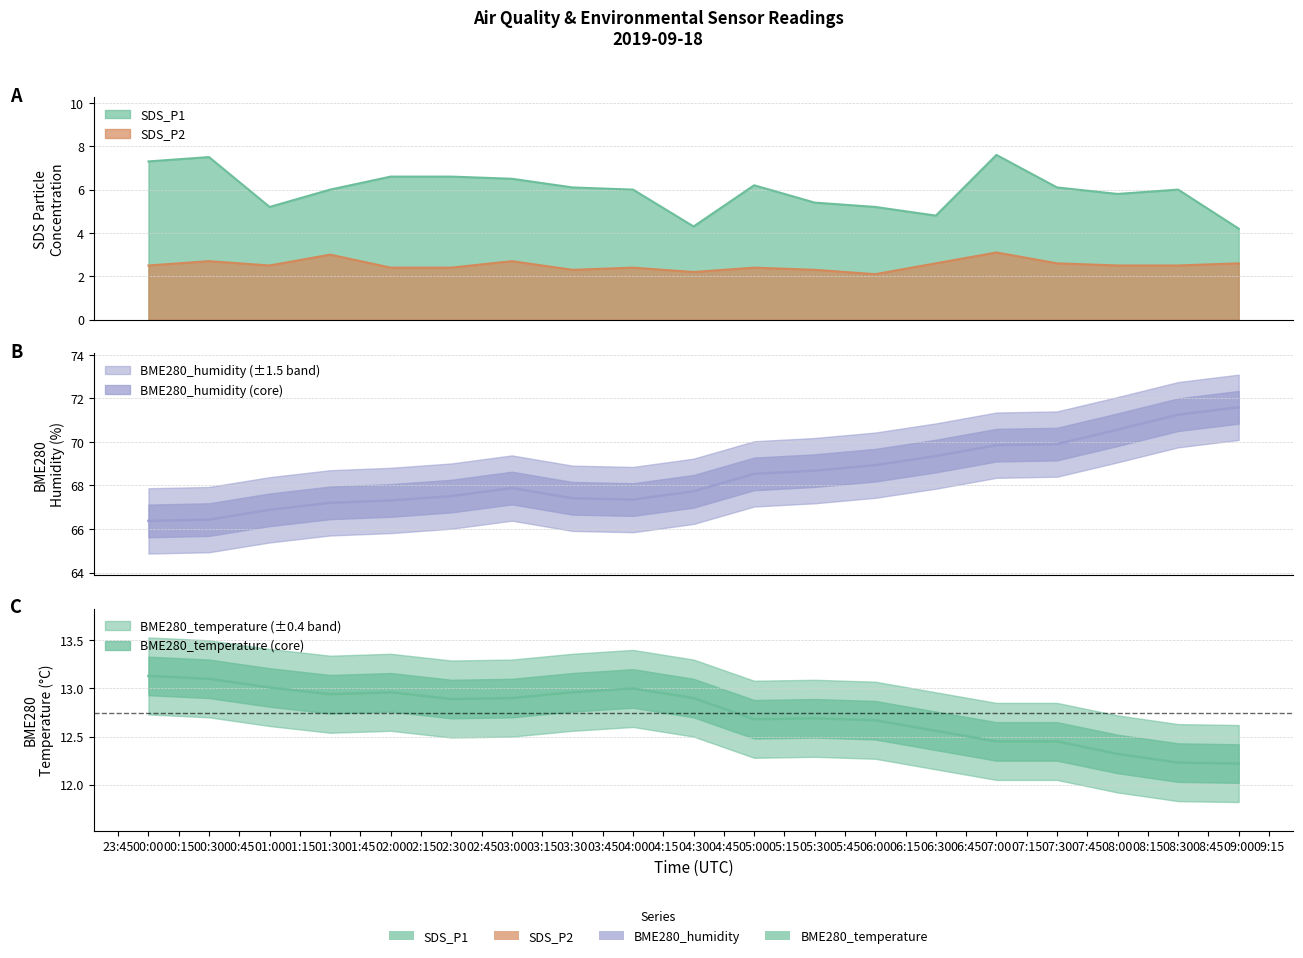

What is the sum of all SDS_P2 values?

47.8